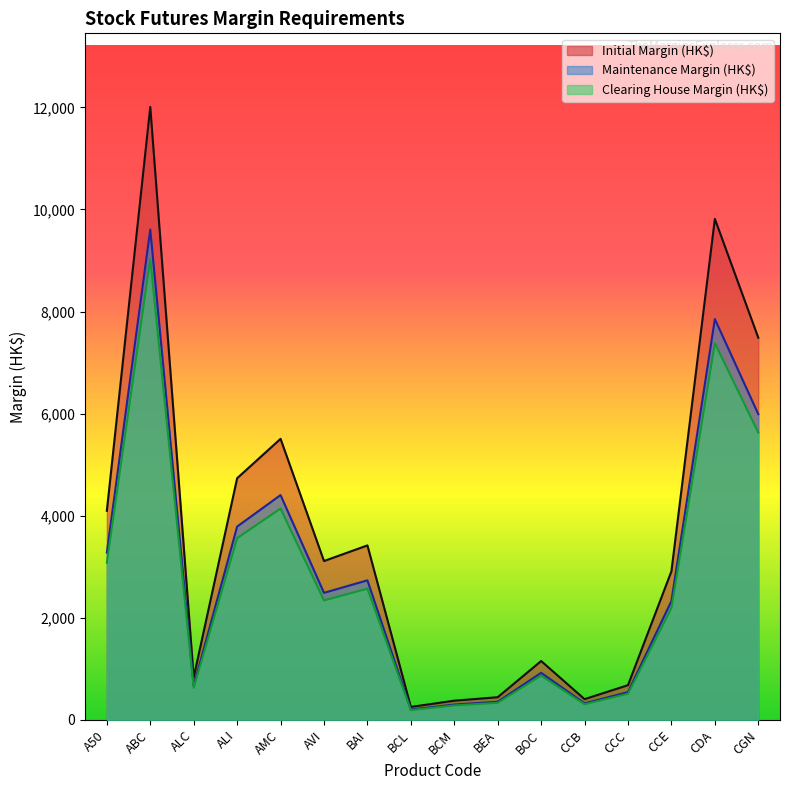

What is the difference between the second highest and second lowest values in the Clearing House Margin (HK$) series?

7097